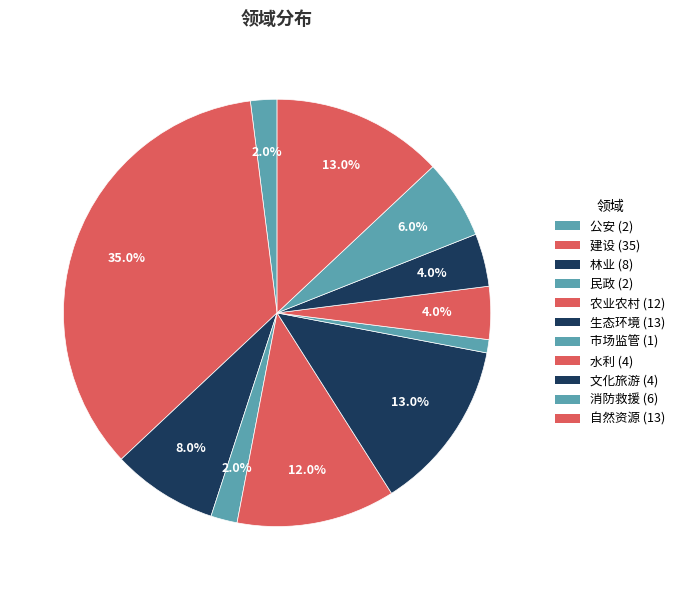

What percentage is NOT represented by 生态环境?

87.0%